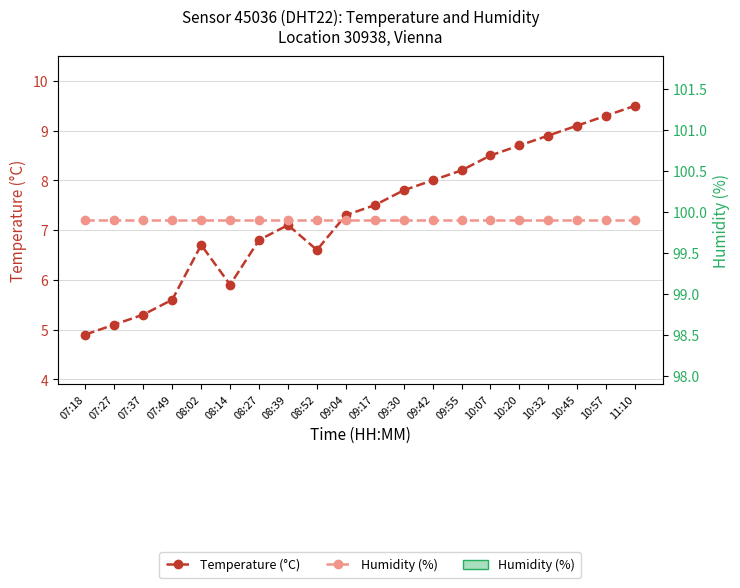

At which category is the sum across all series the highest?

11:10